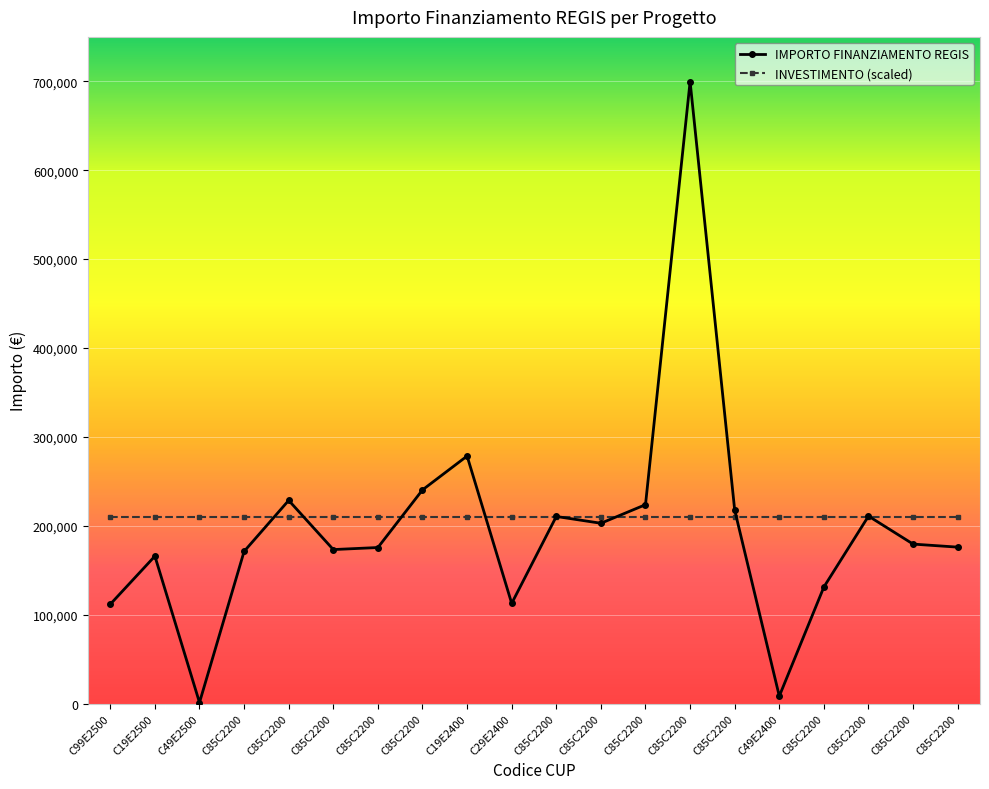

How many distinct data groups are displayed?

2